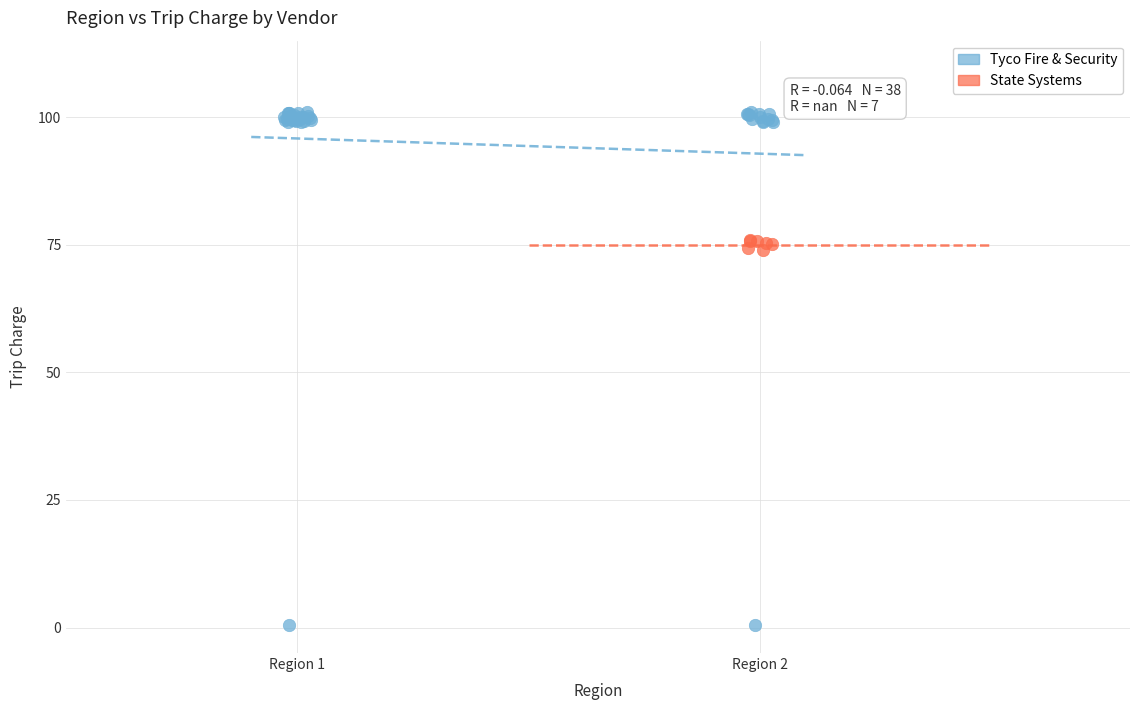

Which series contains the lowest Y value?

Tyco Fire & Security